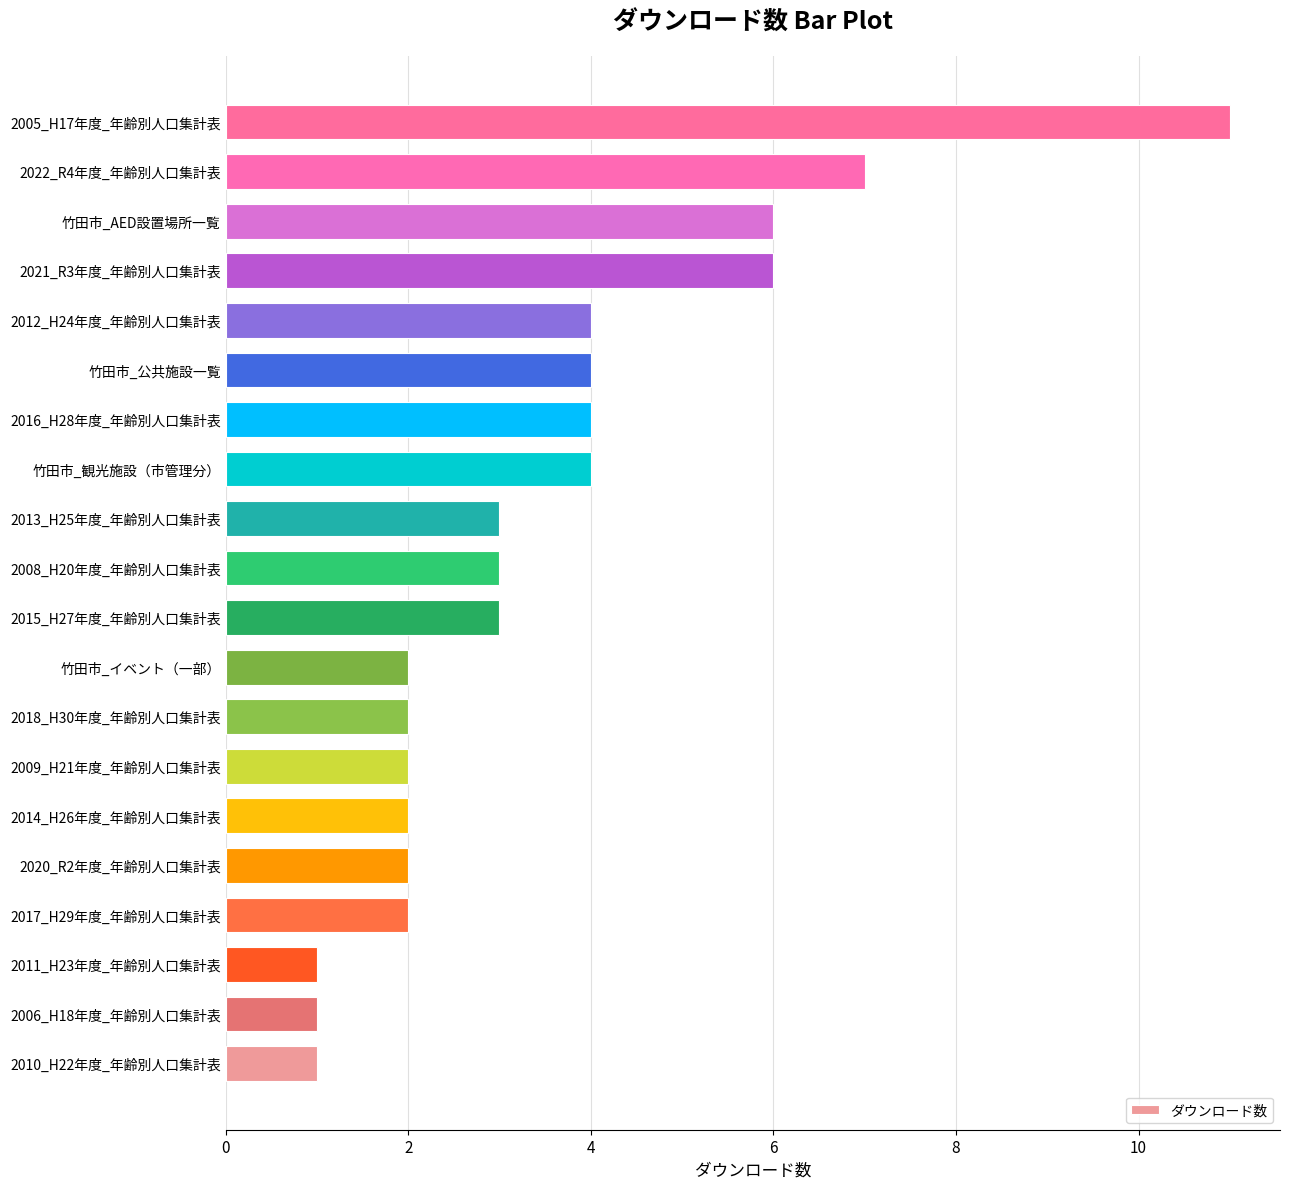

What is the ratio of the value at 2017_H29年度_年齢別人口集計表 to the value at 2011_H23年度_年齢別人口集計表?

2.0